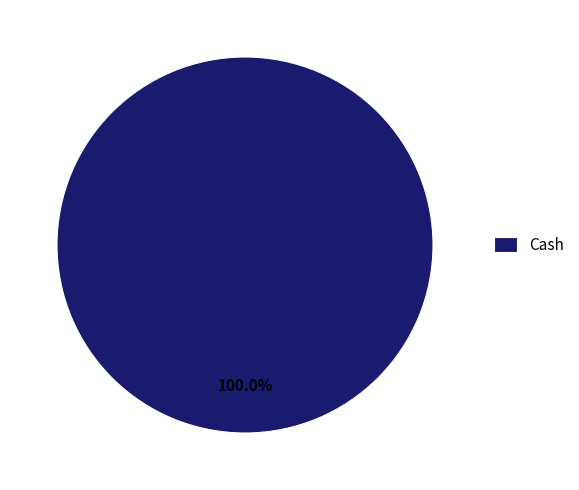

Does any single category account for the majority?

Yes